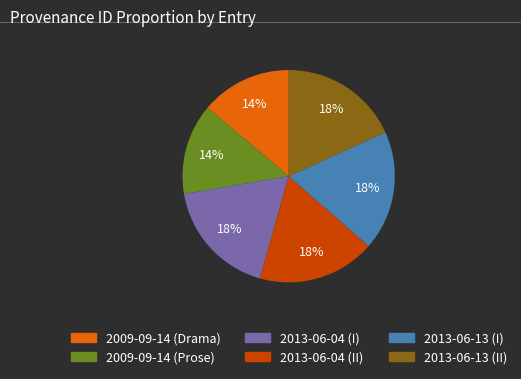

Is it true that 2013-06-13 (I) is 18% of the pie?

True